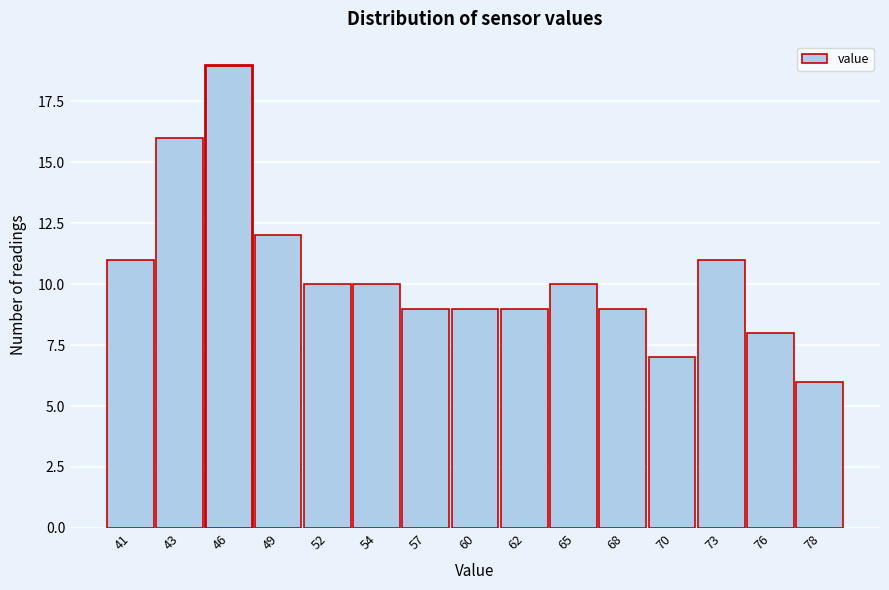

Reading left to right, transcribe all the data shown in this chart.

11	16	19	12	10	10	9	9	9	10	9	7	11	8	6